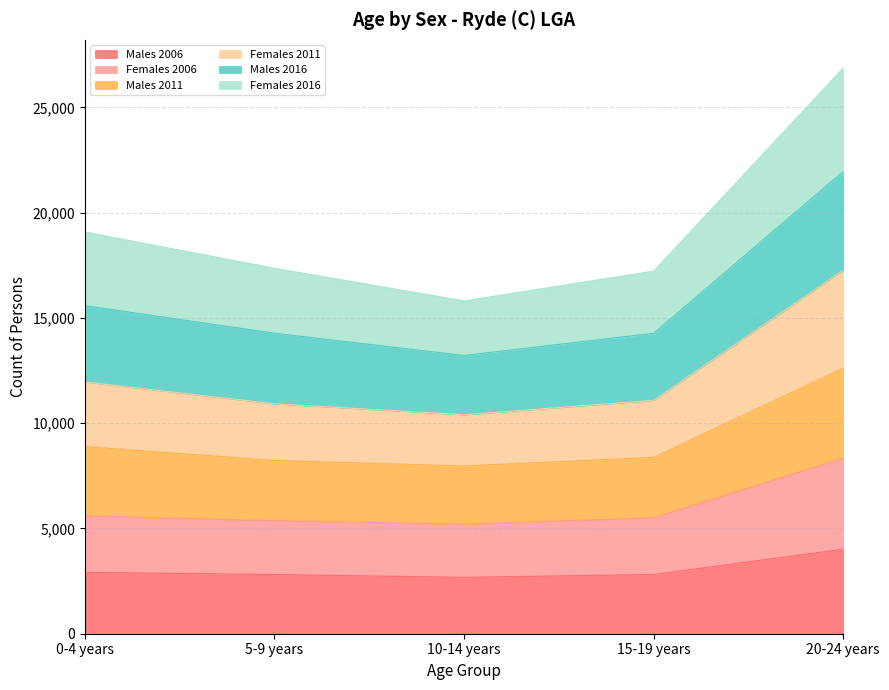

What is the highest value of the Males 2006 series?

4016